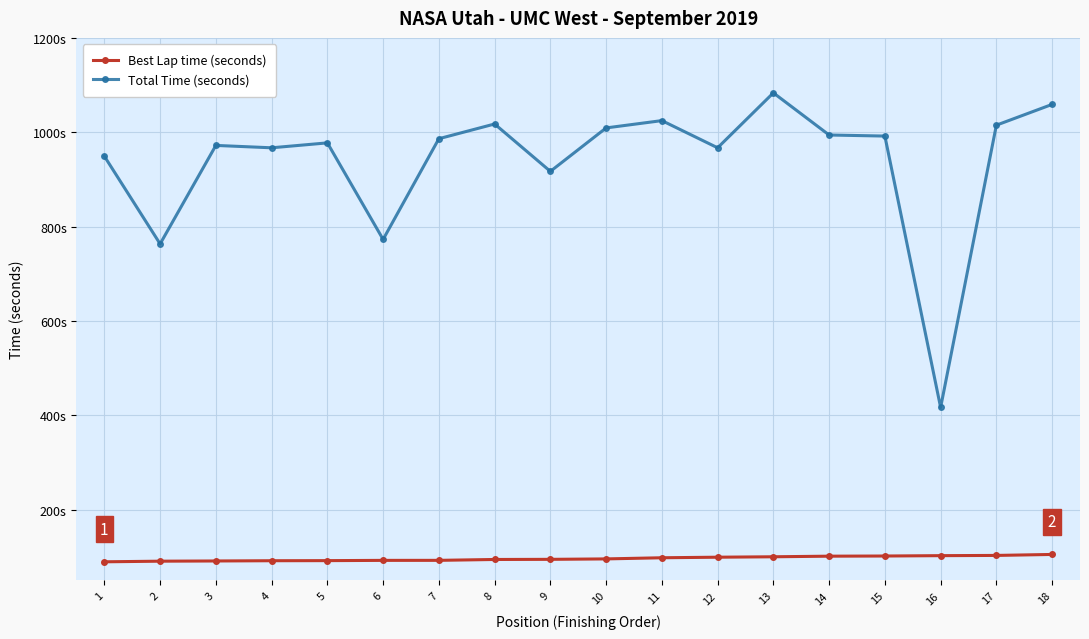

Is it true that Best Lap time (seconds) equals 132.4 at 9?

False